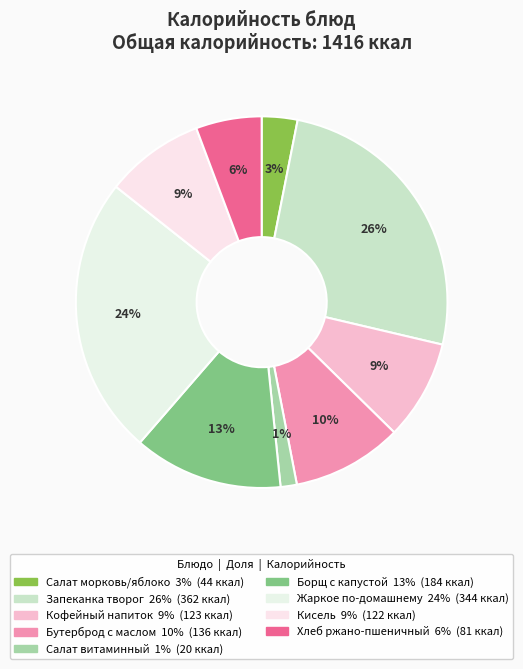

Count the number of slices in the pie.

9